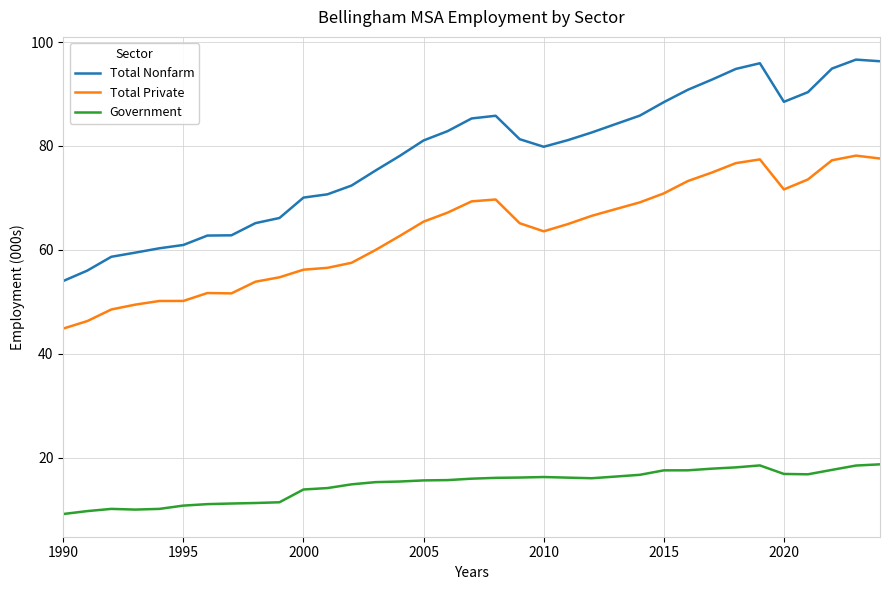

What is the difference between the maximum and minimum values in the Government series?

9.6